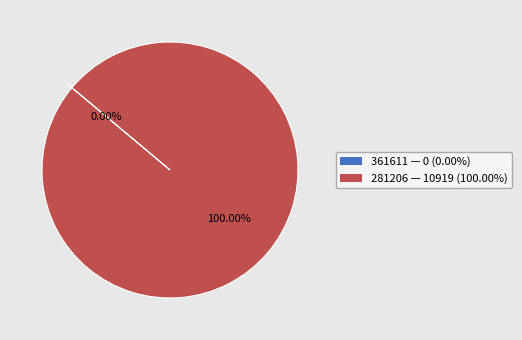

What is the change in value from 361611 to 281206?

+10919